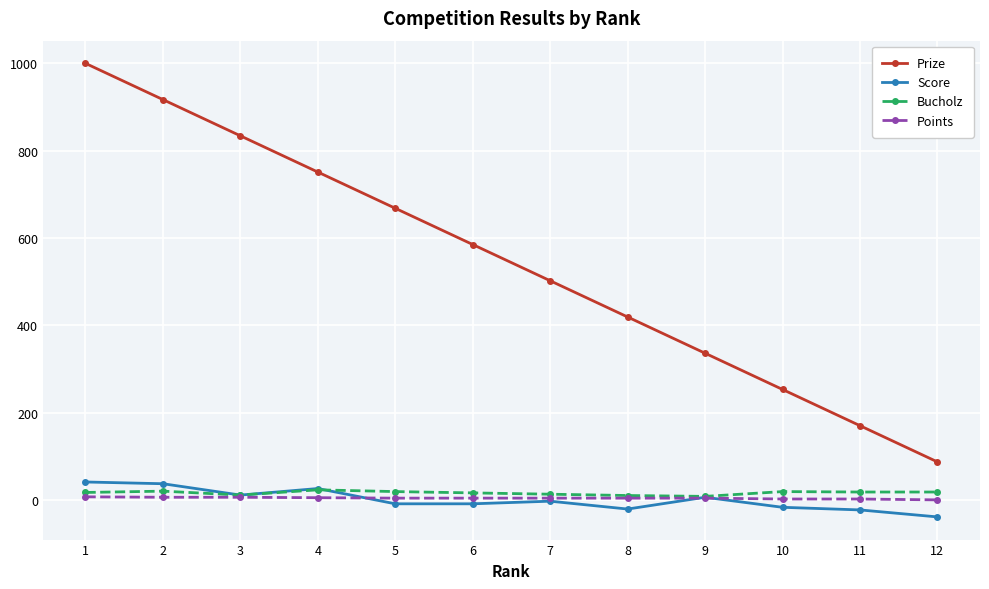

List the labels in order of Prize value, smallest first.

12, 11, 10, 9, 8, 7, 6, 5, 4, 3, 2, 1